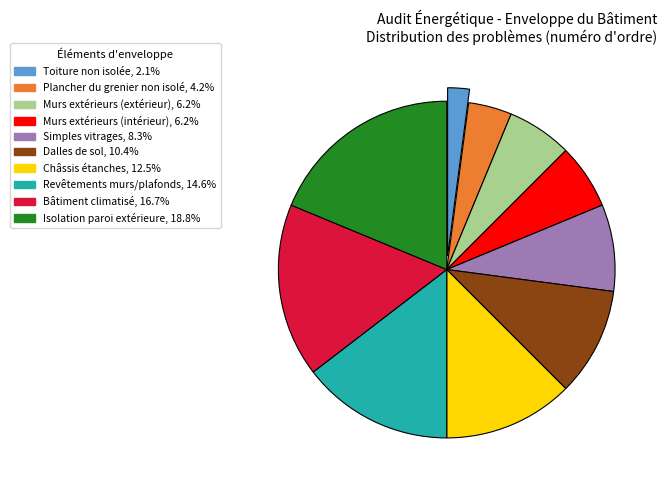

Does Murs extérieurs (extérieur) account for over 50% of the chart?

No